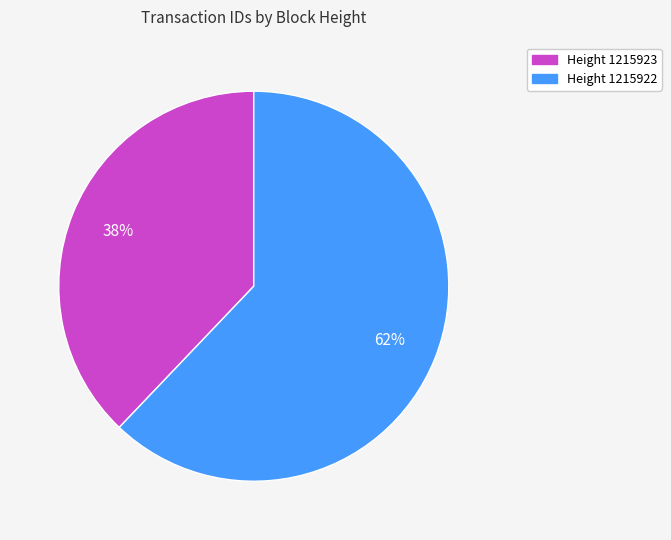

To the nearest percent, what is the difference between the largest and smallest slice percentages?

24%